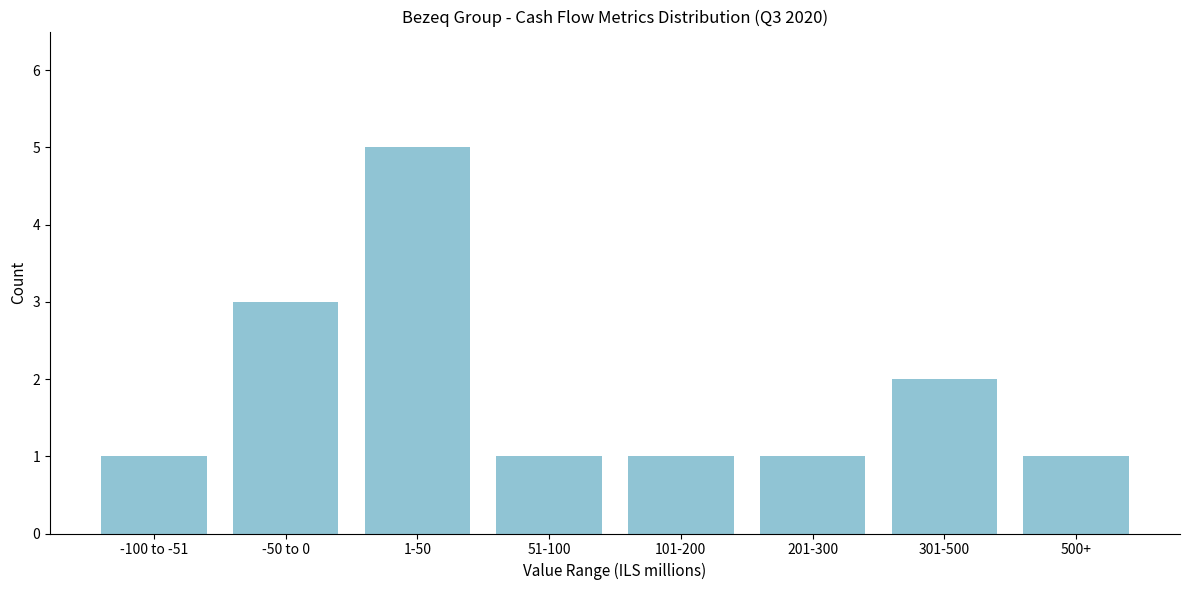

Reading right to left, what are all the values shown in this chart?

1	2	1	1	1	5	3	1